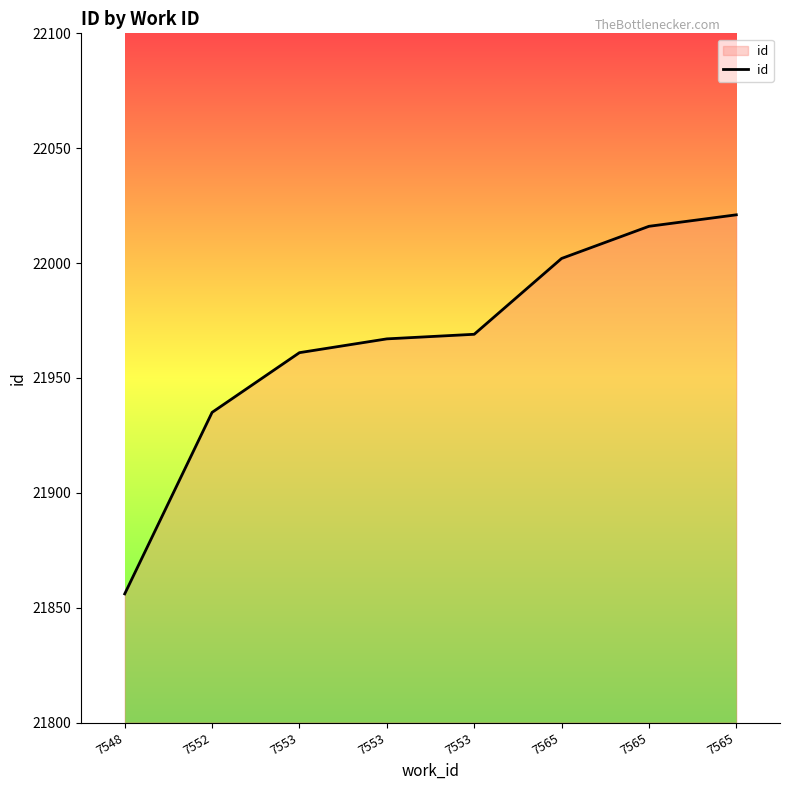

Where is the data nearest to the value 21938?

7552